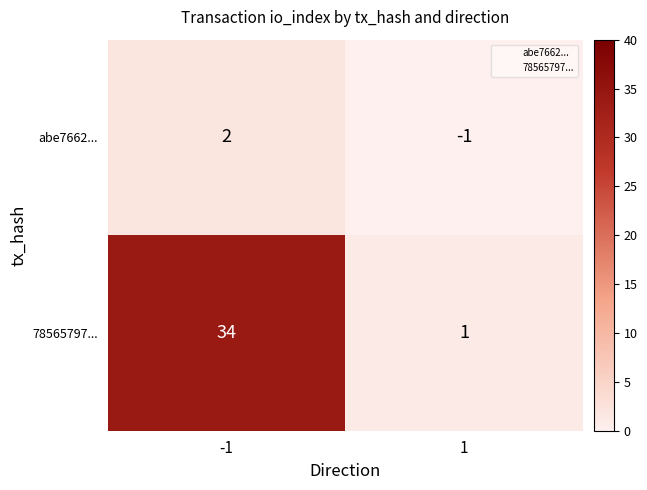

What is the total value across all series at -1?

36